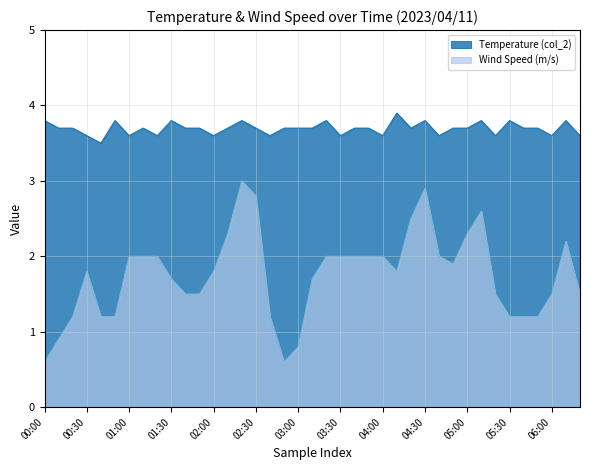

Reading left to right, list all the values displayed in this chart.

Temperature (col_2): 00:00=3.8	00:10=3.7	00:20=3.7	00:30=3.6	00:40=3.5	00:50=3.8	01:00=3.6	01:10=3.7	01:20=3.6	01:30=3.8	01:40=3.7	01:50=3.7	02:00=3.6	02:10=3.7	02:20=3.8	02:30=3.7	02:40=3.6	02:50=3.7	03:00=3.7	03:10=3.7	03:20=3.8	03:30=3.6	03:40=3.7	03:50=3.7	04:00=3.6	04:10=3.9	04:20=3.7	04:30=3.8	04:40=3.6	04:50=3.7	05:00=3.7	05:10=3.8	05:20=3.6	05:30=3.8	05:40=3.7	05:50=3.7	06:00=3.6	06:10=3.8	06:20=3.6
Wind Speed (m/s): 00:00=0.6	00:10=0.9	00:20=1.2	00:30=1.8	00:40=1.2	00:50=1.2	01:00=2.0	01:10=2.0	01:20=2.0	01:30=1.7	01:40=1.5	01:50=1.5	02:00=1.8	02:10=2.3	02:20=3.0	02:30=2.8	02:40=1.2	02:50=0.6	03:00=0.8	03:10=1.7	03:20=2.0	03:30=2.0	03:40=2.0	03:50=2.0	04:00=2.0	04:10=1.8	04:20=2.5	04:30=2.9	04:40=2.0	04:50=1.9	05:00=2.3	05:10=2.6	05:20=1.5	05:30=1.2	05:40=1.2	05:50=1.2	06:00=1.5	06:10=2.2	06:20=1.5